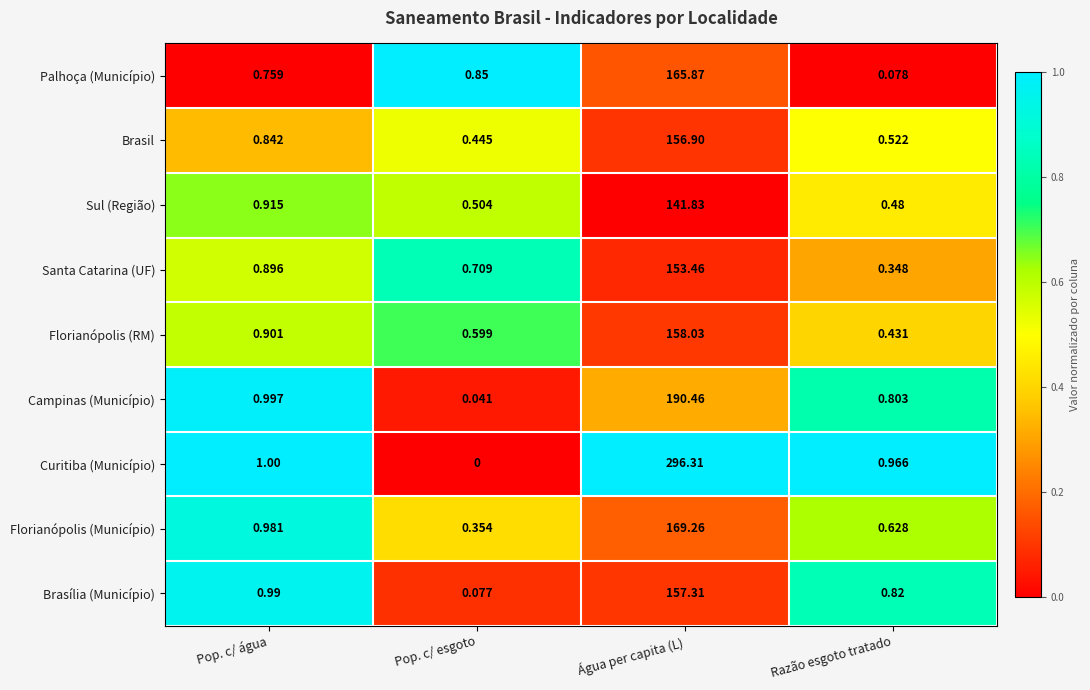

Which series has the widest spread of values?

Curitiba (Município)